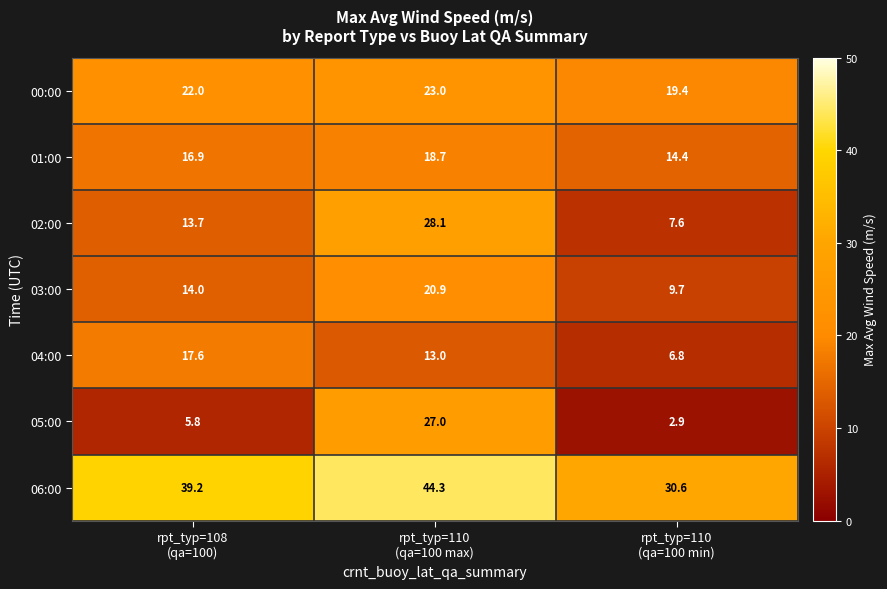

Between rpt_typ=108
(qa=100) and rpt_typ=110
(qa=100 min), which series saw the biggest shift?

04:00